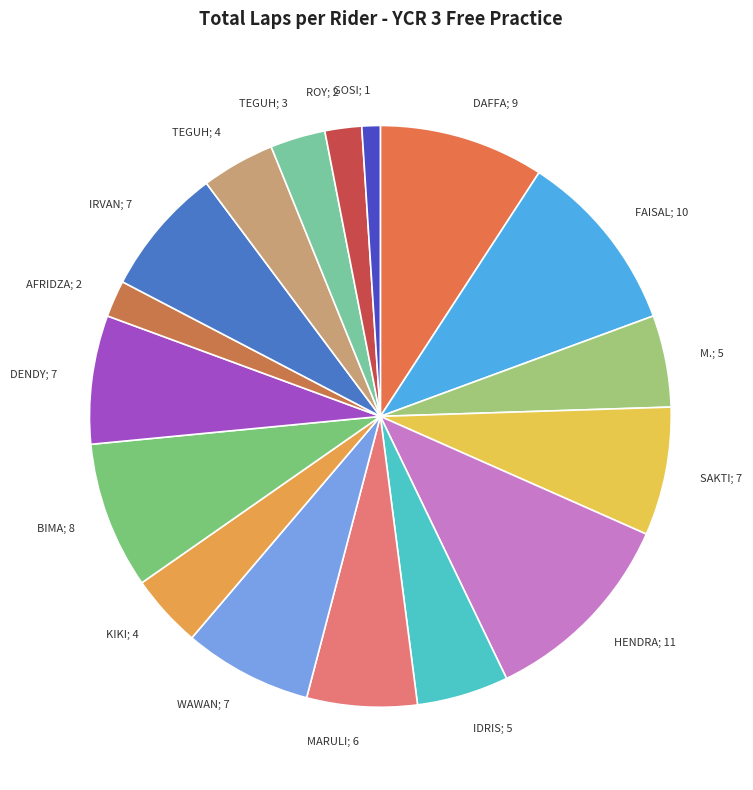

Count the number of slices in the pie.

17